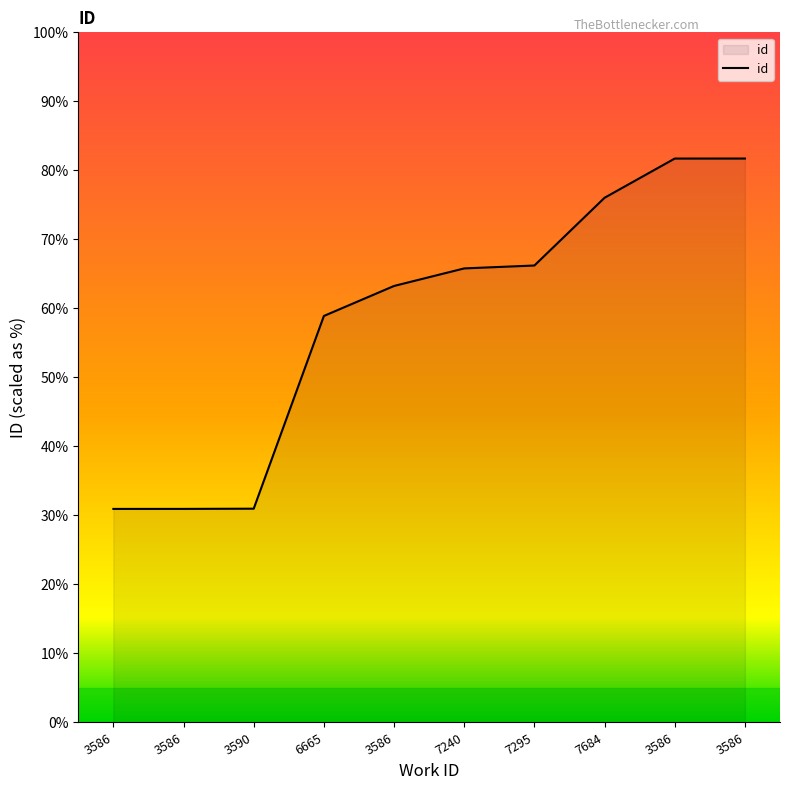

Does the chart display data point markers on the line(s)?

No